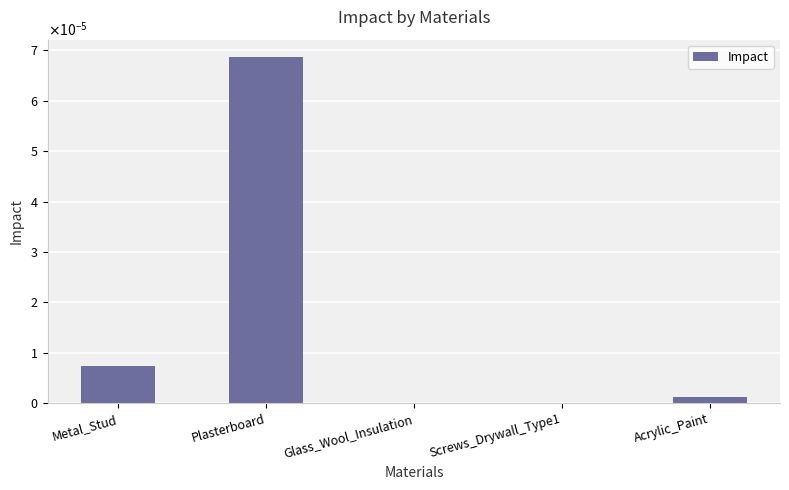

Reading left to right, list all the values displayed in this chart.

Metal_Stud=0.0	Plasterboard=0.0	Glass_Wool_Insulation=0.0	Screws_Drywall_Type1=0.0	Acrylic_Paint=0.0